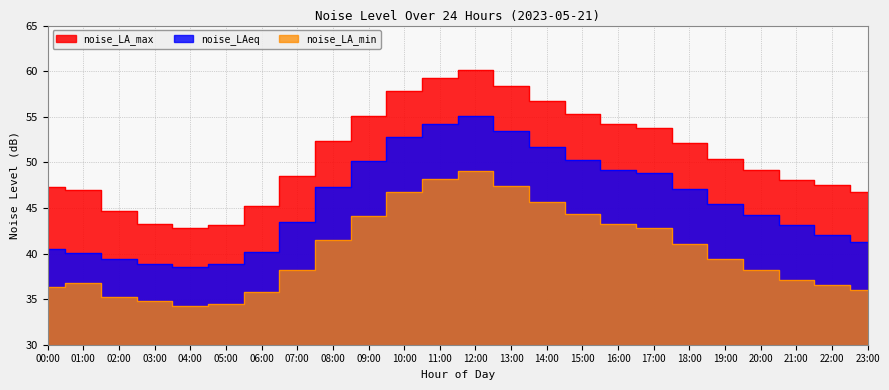

Count the number of data series in this chart.

3